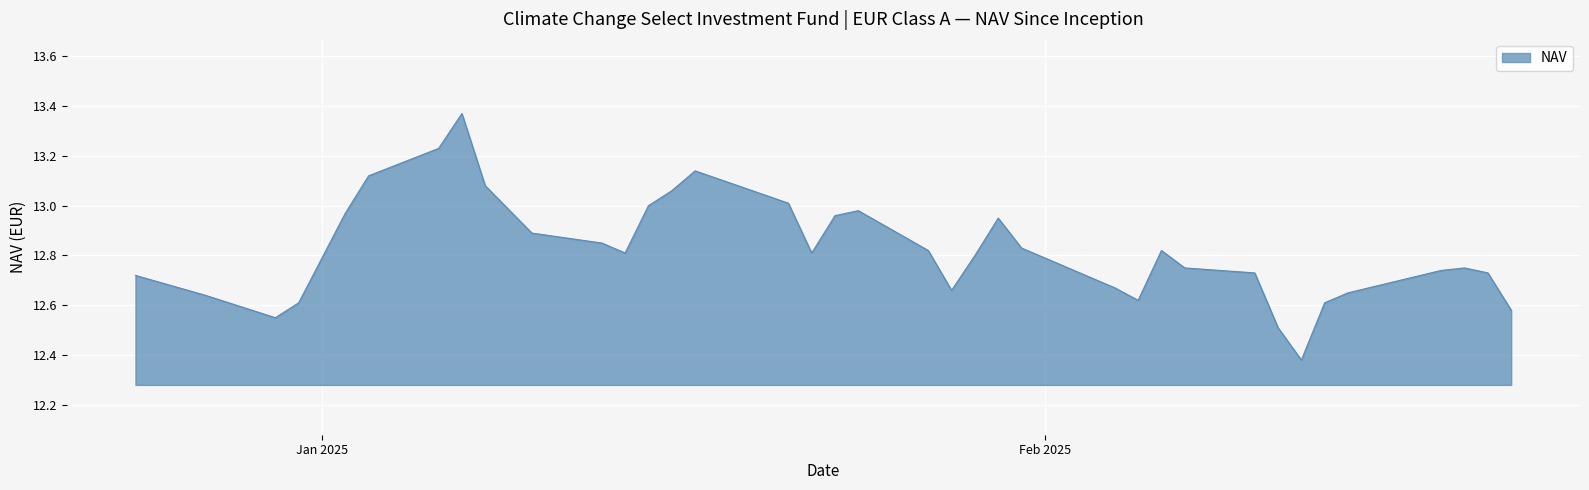

True or false: there are more than 0 points higher than both neighbors.

True